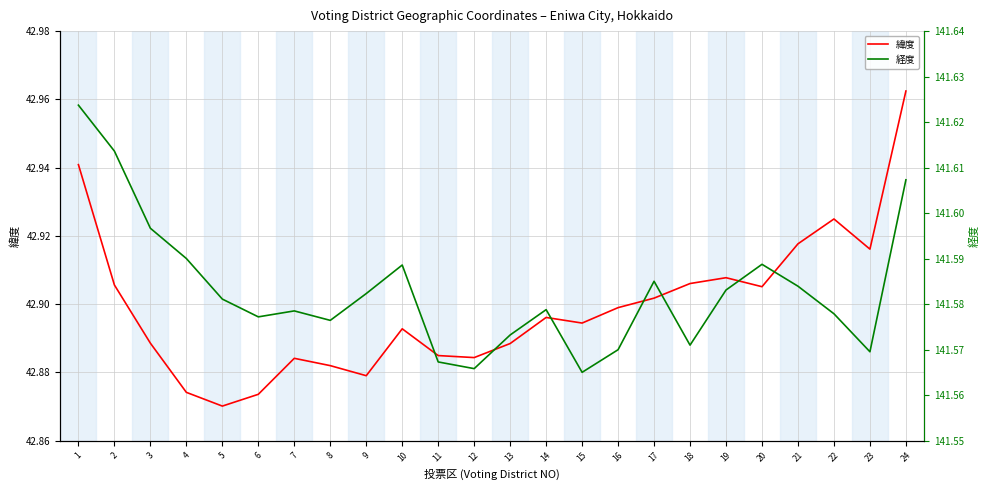

Is it true that 経度 equals 189.6 at 1?

False